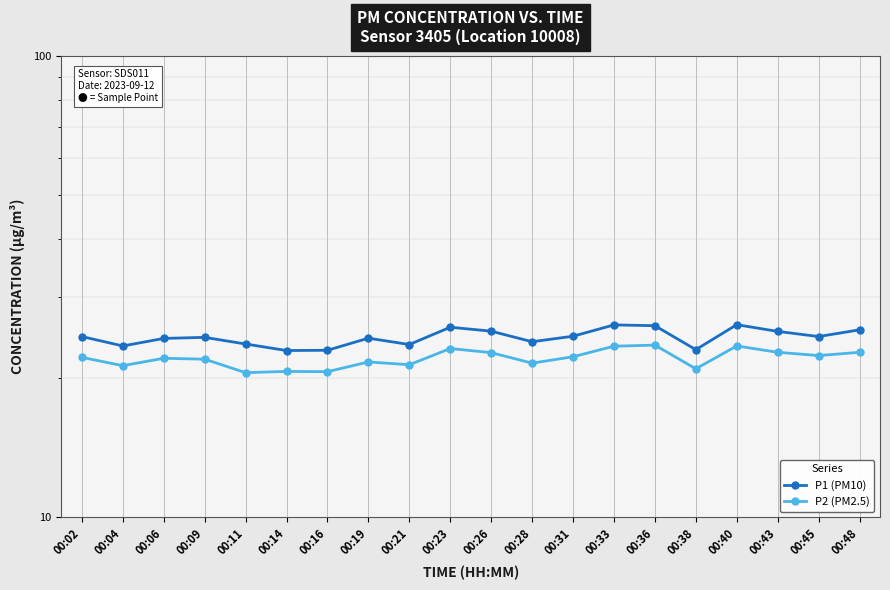

What is the total value across all series at 00:06?

46.5